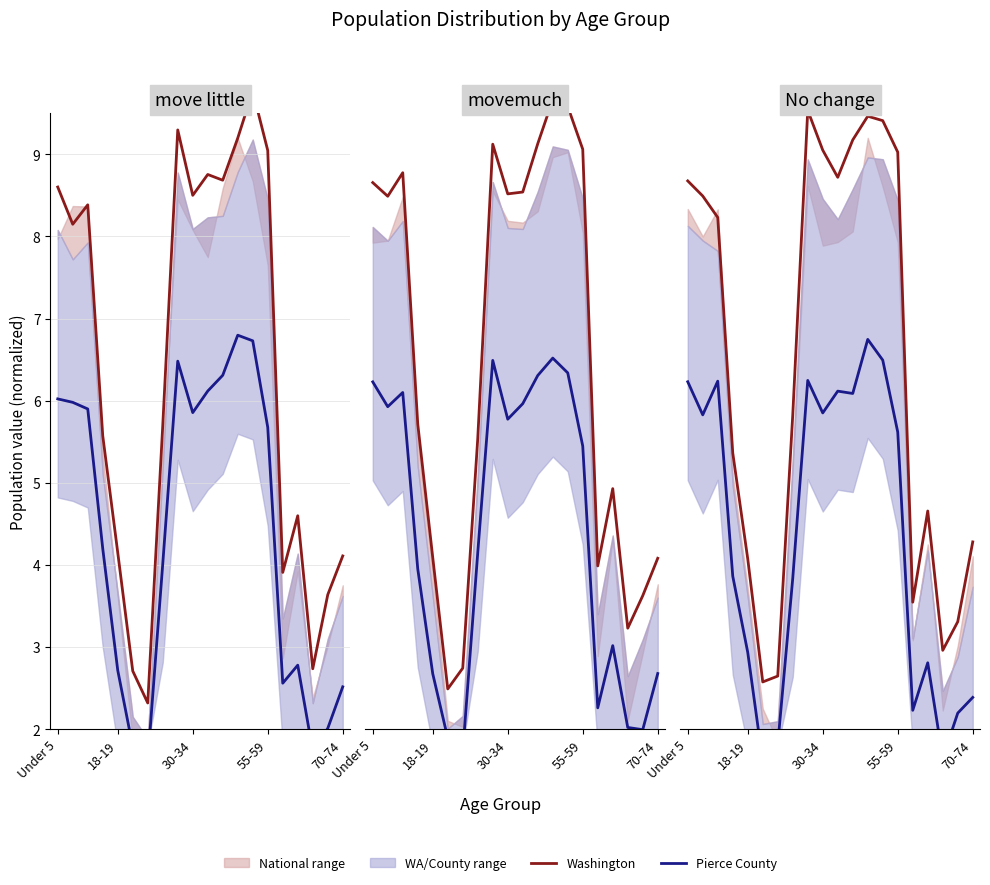

Reading right to left, what are all the values shown in this chart?

Washington: 4.3	3.3	3.0	4.7	3.5	9.0	9.4	9.5	9.2	8.7	9.1	9.5	5.8	2.6	2.6	4.1	5.4	8.2	8.5	8.7
Pierce County: 2.4	2.2	1.6	2.8	2.2	5.6	6.5	6.7	6.1	6.1	5.9	6.2	3.8	1.8	1.6	2.9	3.9	6.2	5.8	6.2